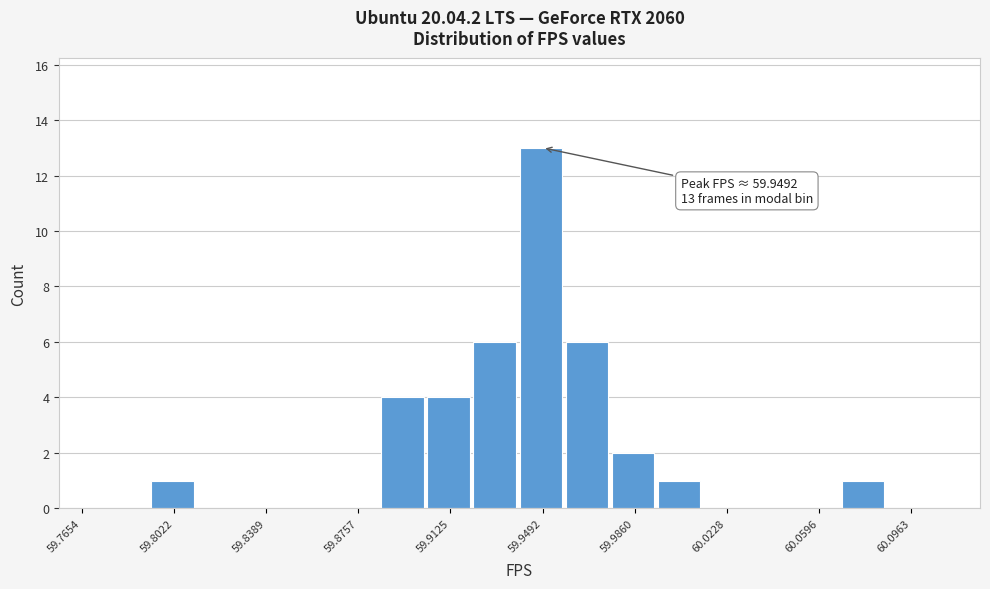

Read against the x-axis, roughly where is the centre of the tallest bar?

59.950